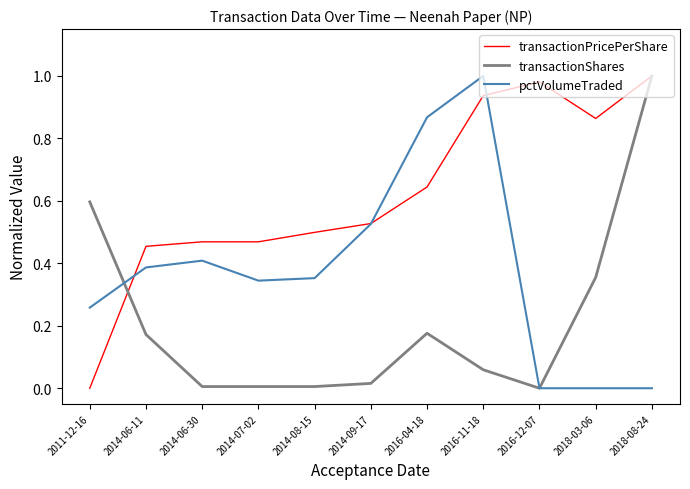

The pctVolumeTraded series shows -0.5 at 2016-12-07. True or false?

False